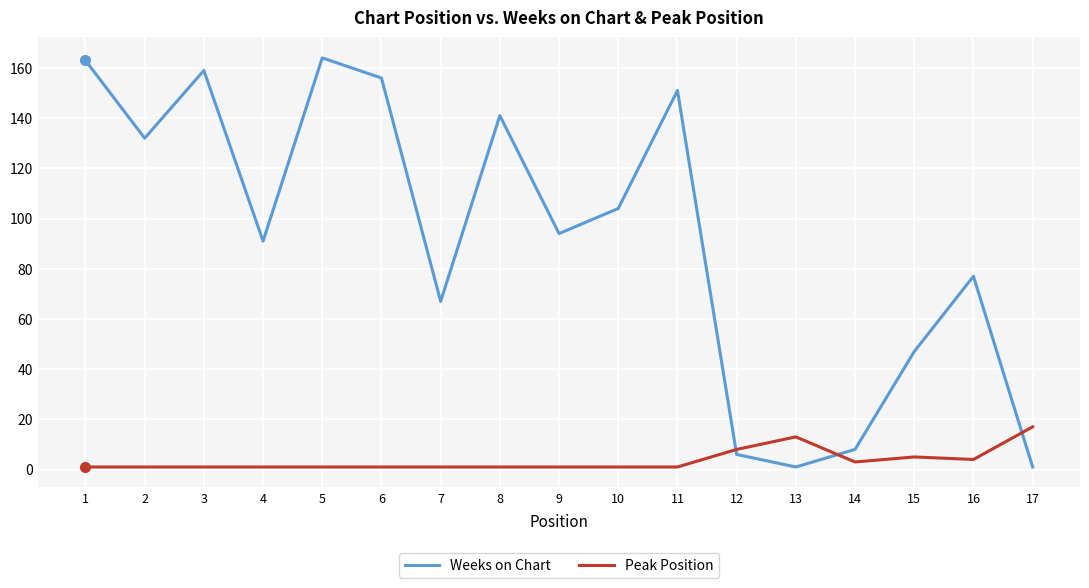

Reading left to right, transcribe all the data shown in this chart.

Weeks on Chart: 163	132	159	91	164	156	67	141	94	104	151	6	1	8	47	77	1
Peak Position: 1	1	1	1	1	1	1	1	1	1	1	8	13	3	5	4	17